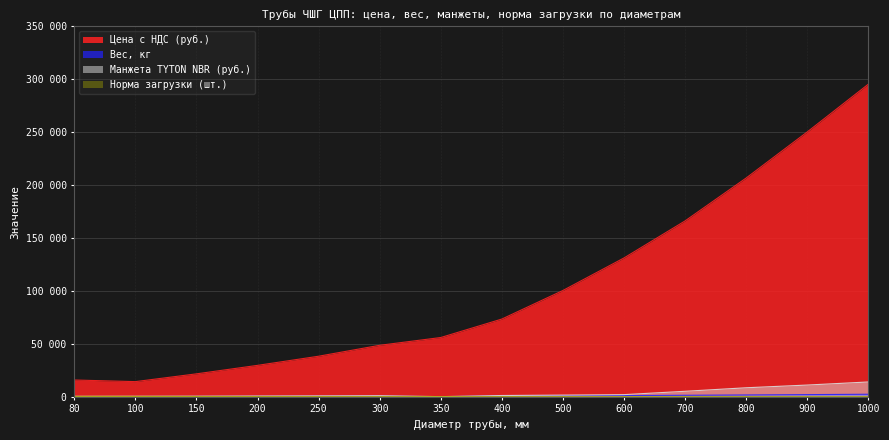

Which series changed the most between 400 and 700?

Цена с НДС (руб.)